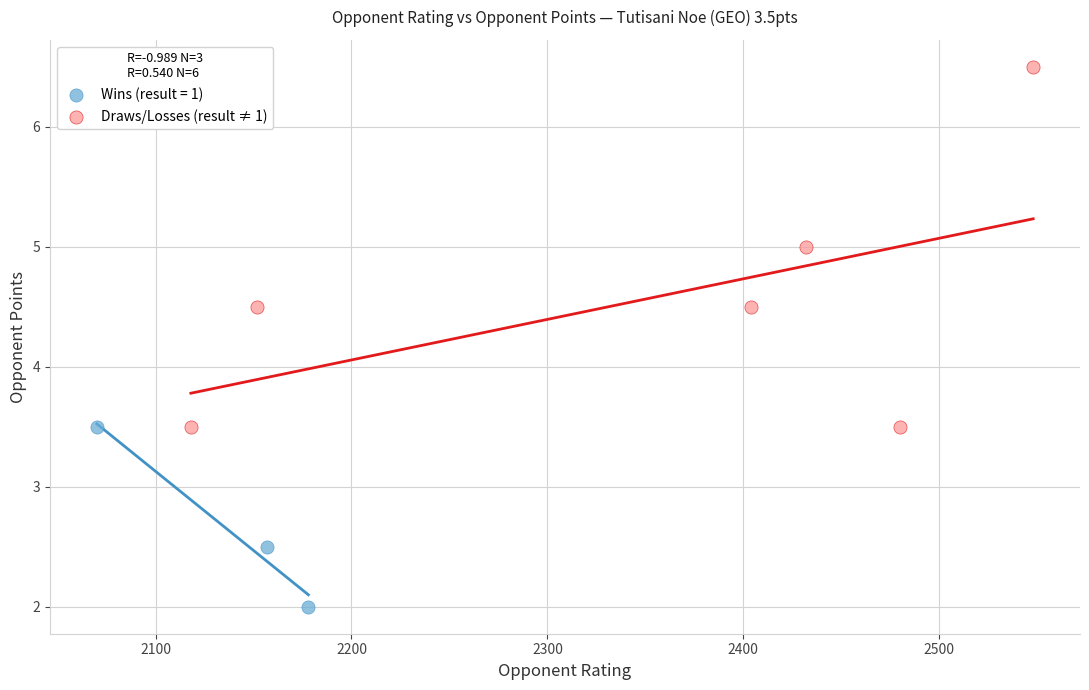

Which series reaches the minimum Y coordinate?

Wins (result = 1)